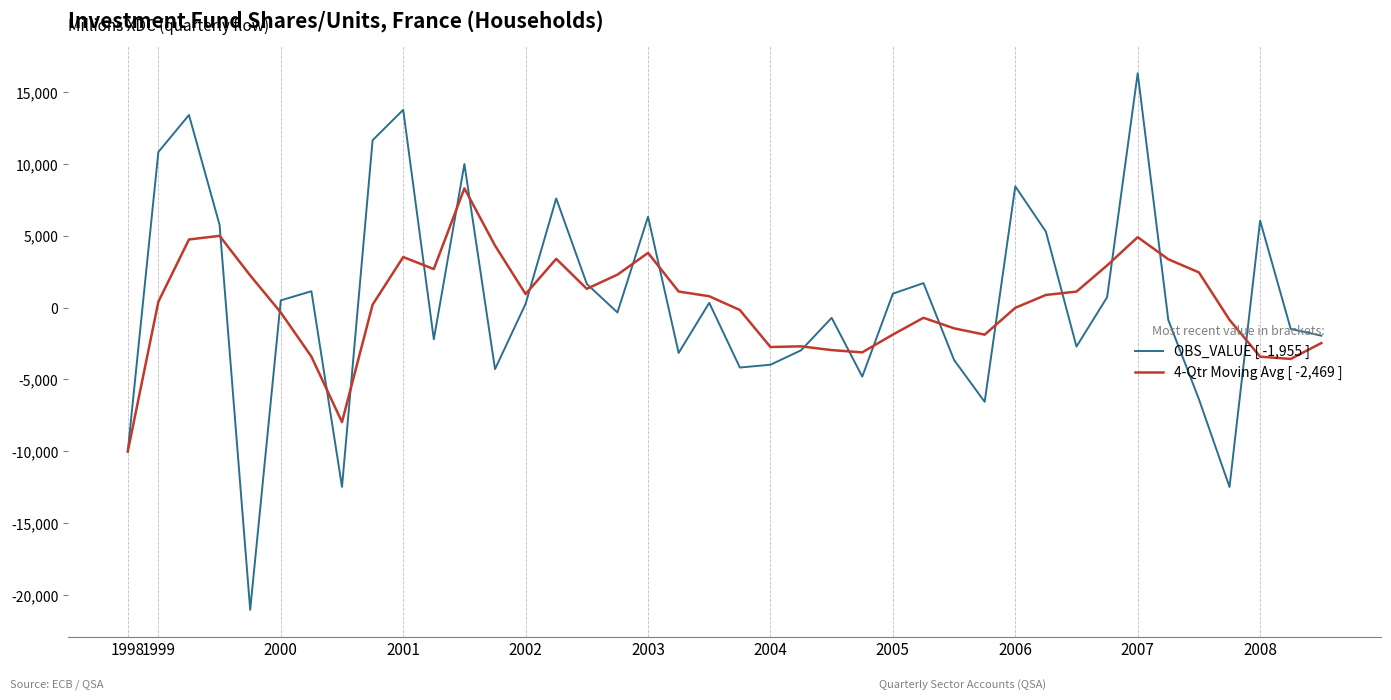

What is the average value of the OBS_VALUE [ -1,955 ] series?

410.0